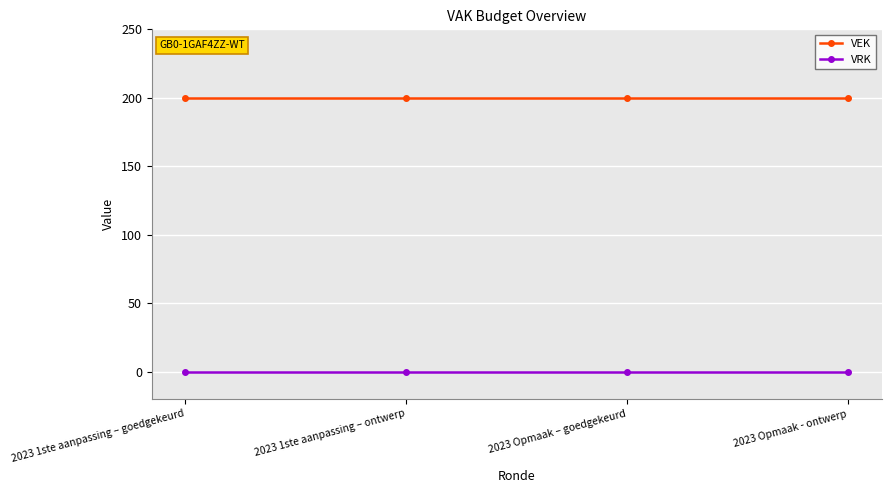

At how many categories does at least one series exceed 10?

4